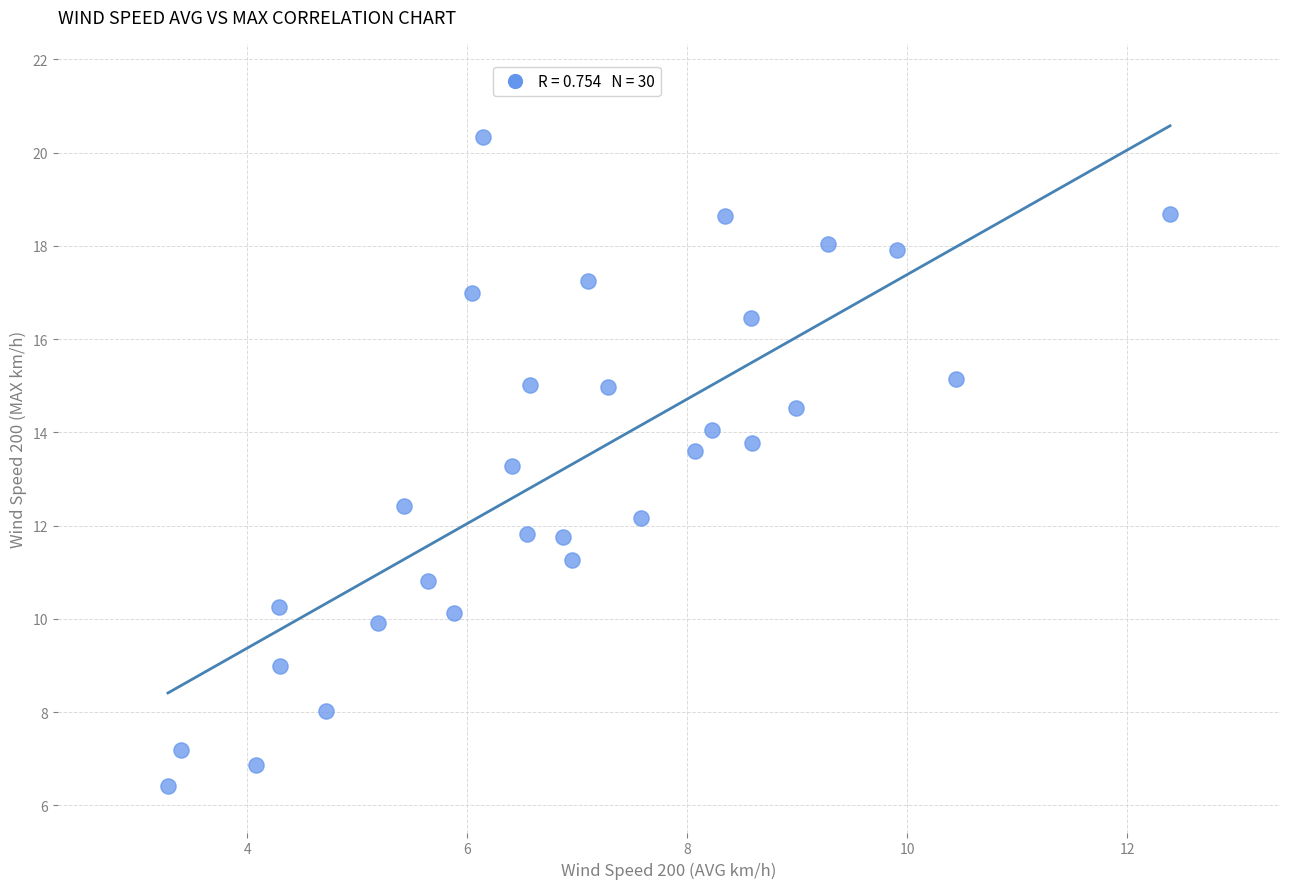

What is the range of Y values (max minus min)?

13.9